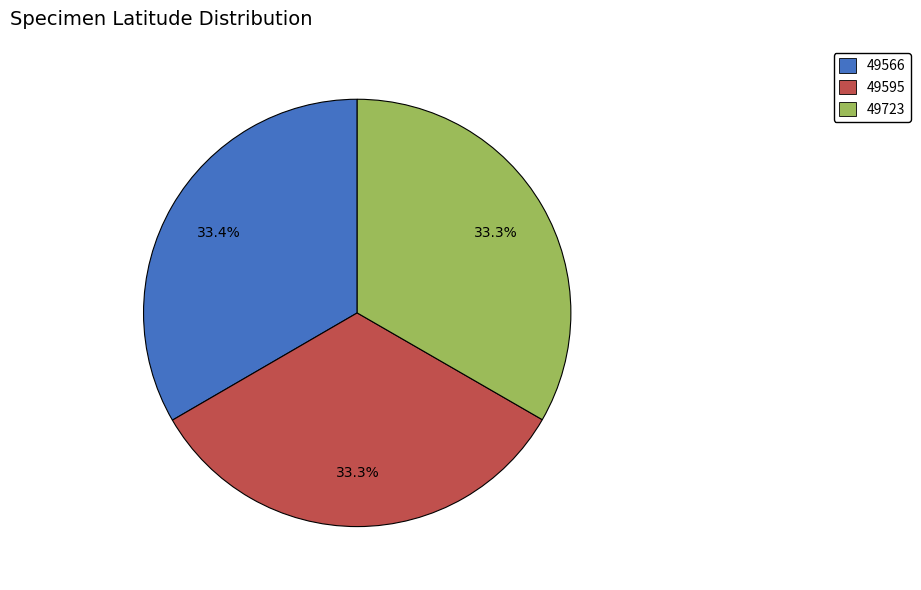

Does 49566 account for over 50% of the chart?

No